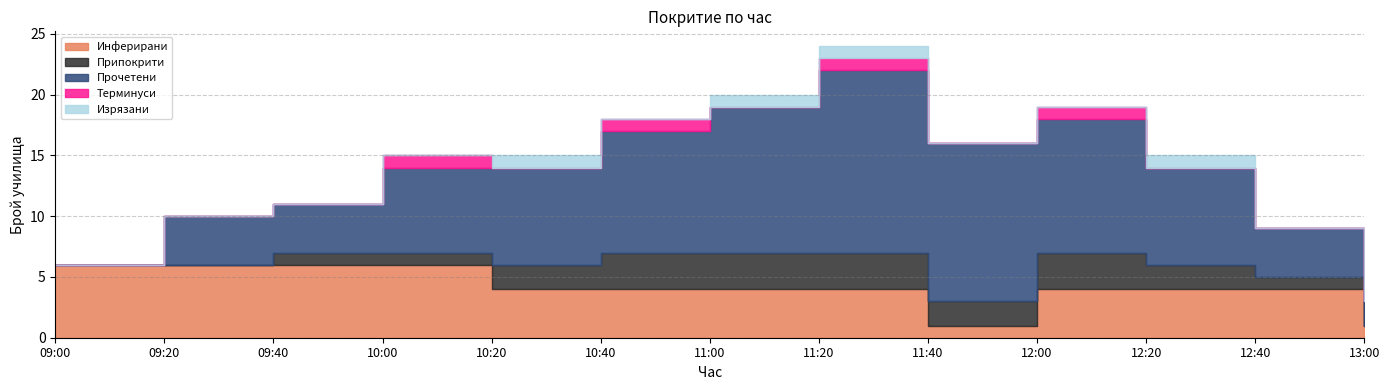

Count the Припокрити values in the range 1 to 3.

10